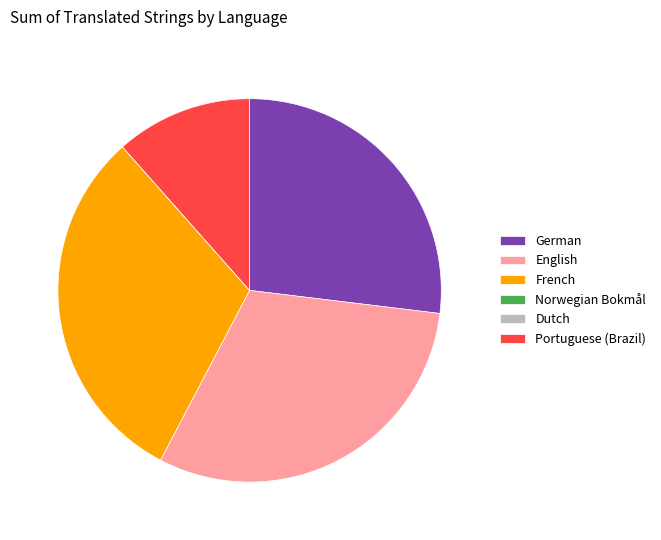

Which has a higher value, English or German?

English